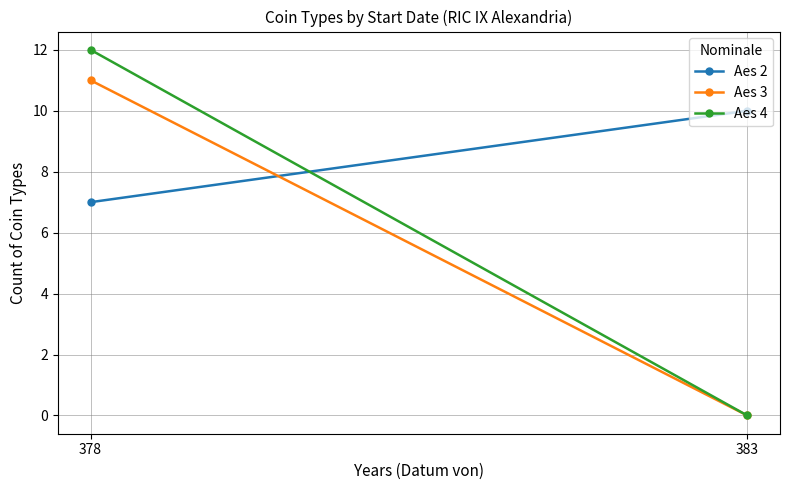

Which category has the highest value across all series?

378